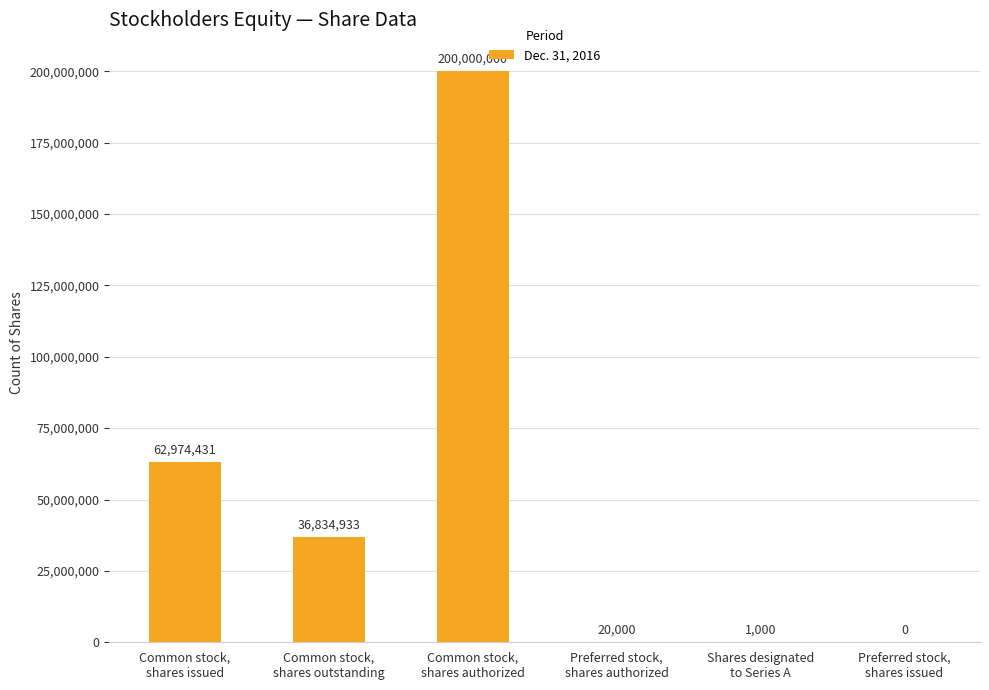

Reading left to right, list all the values displayed in this chart.

Common stock,
shares issued=62974431	Common stock,
shares outstanding=36834933	Common stock,
shares authorized=200000000	Preferred stock,
shares authorized=20000	Shares designated
to Series A=1000	Preferred stock,
shares issued=0